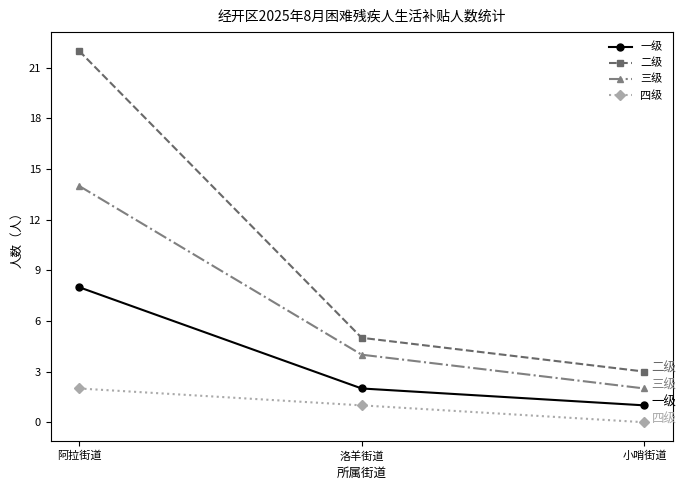

List the labels in order of 三级 value, largest first.

阿拉街道, 洛羊街道, 小哨街道